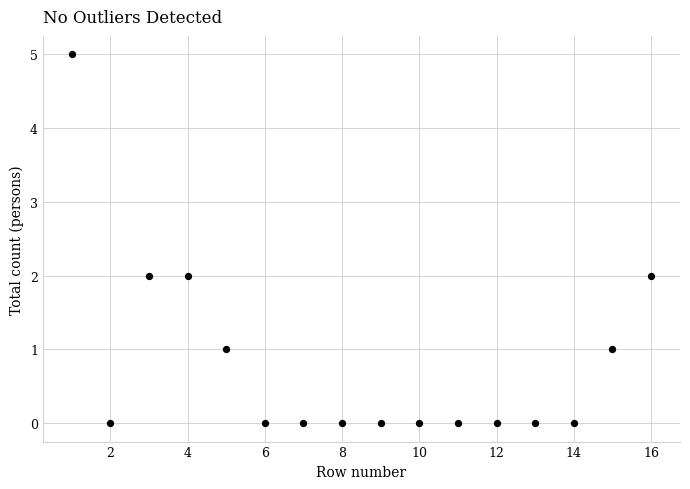

What is the range of Y values (max minus min)?

5